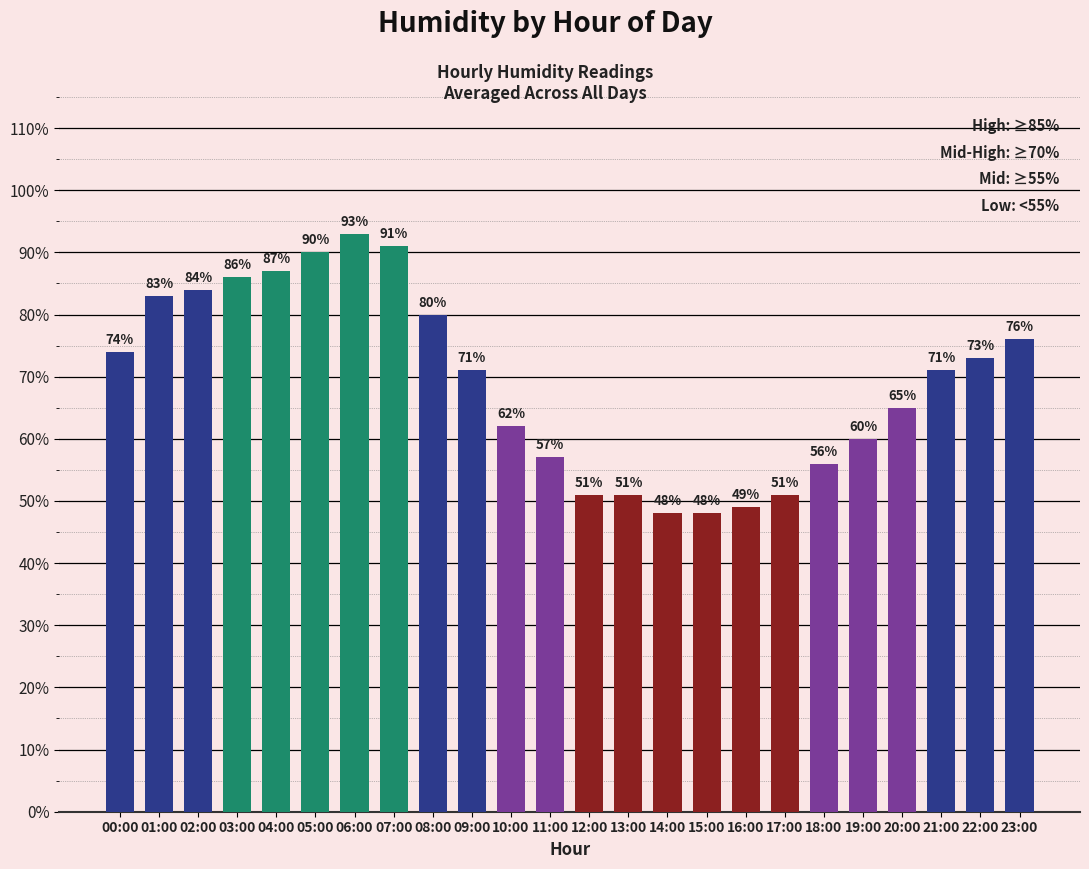

At which label does the data first exceed 71?

00:00